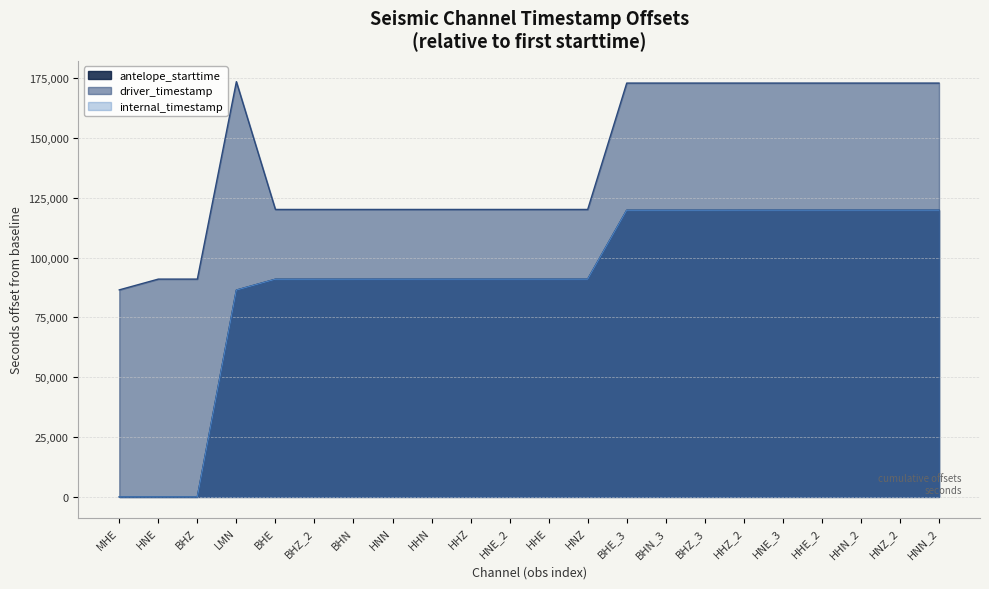

Rank the series by their maximum value, from lowest to highest.

antelope_starttime, internal_timestamp, driver_timestamp